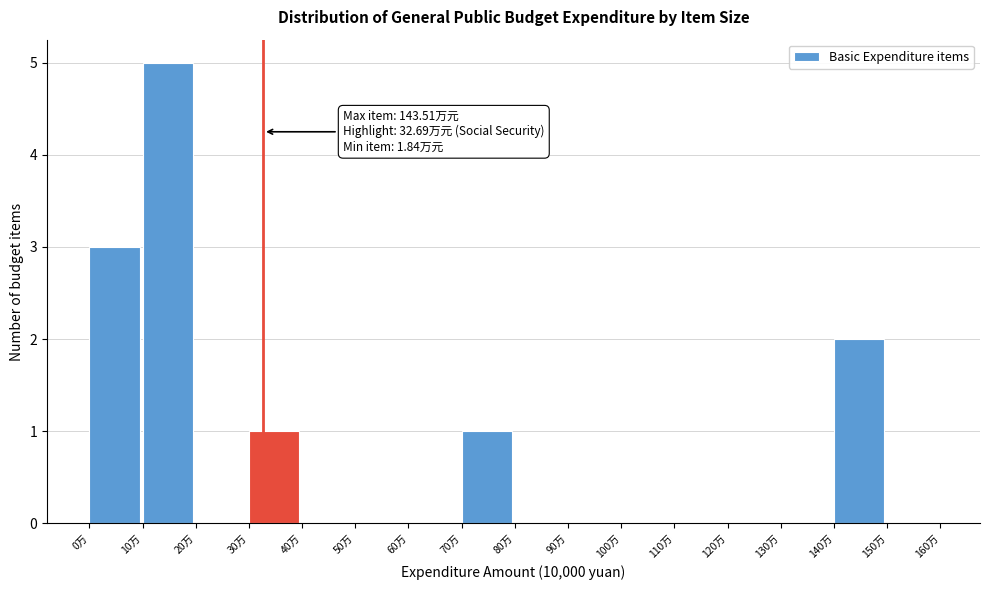

Which range on the x-axis has the tallest bar?

10 to 20